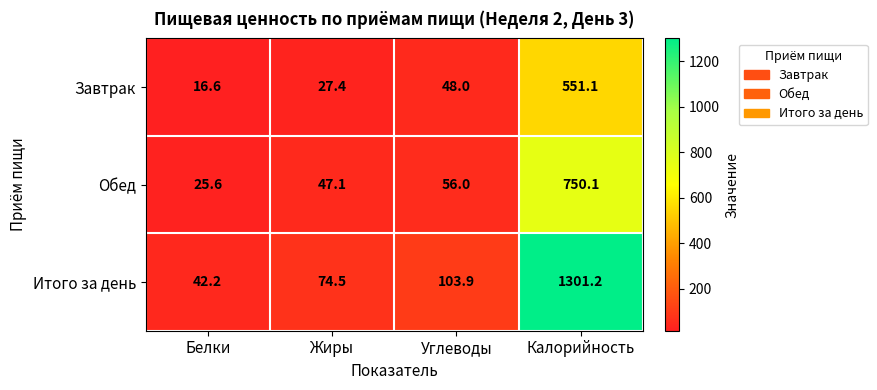

Reading left to right, list all the values displayed in this chart.

Завтрак: 16.6	27.4	48.0	551.1
Обед: 25.6	47.1	56.0	750.1
Итого за день: 42.2	74.5	103.9	1301.2